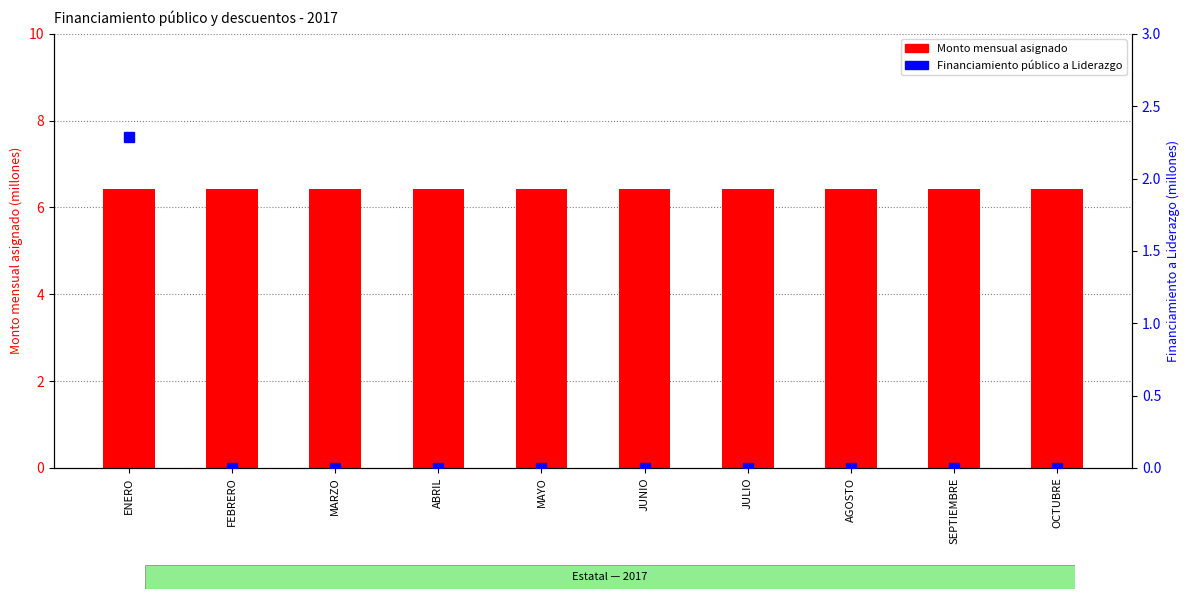

What is the average value of the Monto mensual asignado series?

6.4